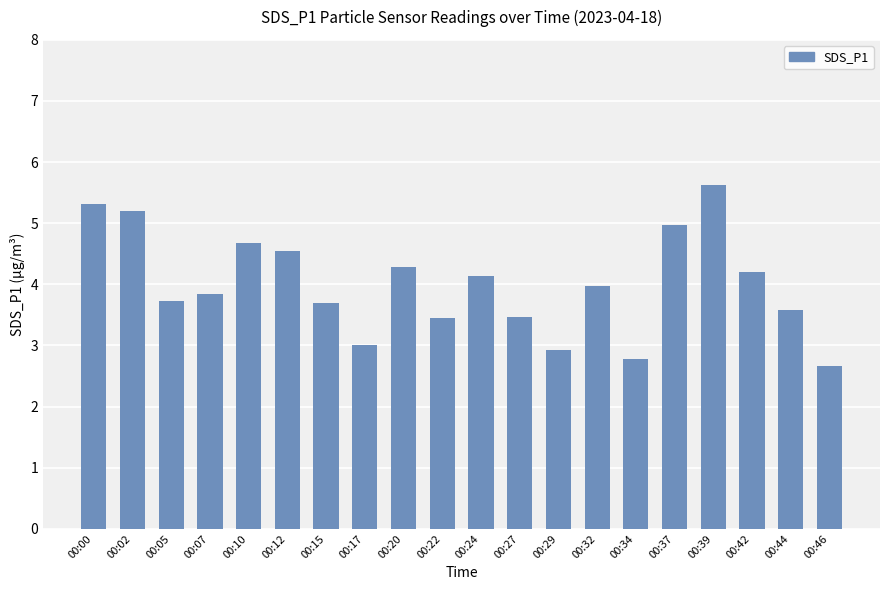

Is it true that the value at 00:29 is 5.0?

False